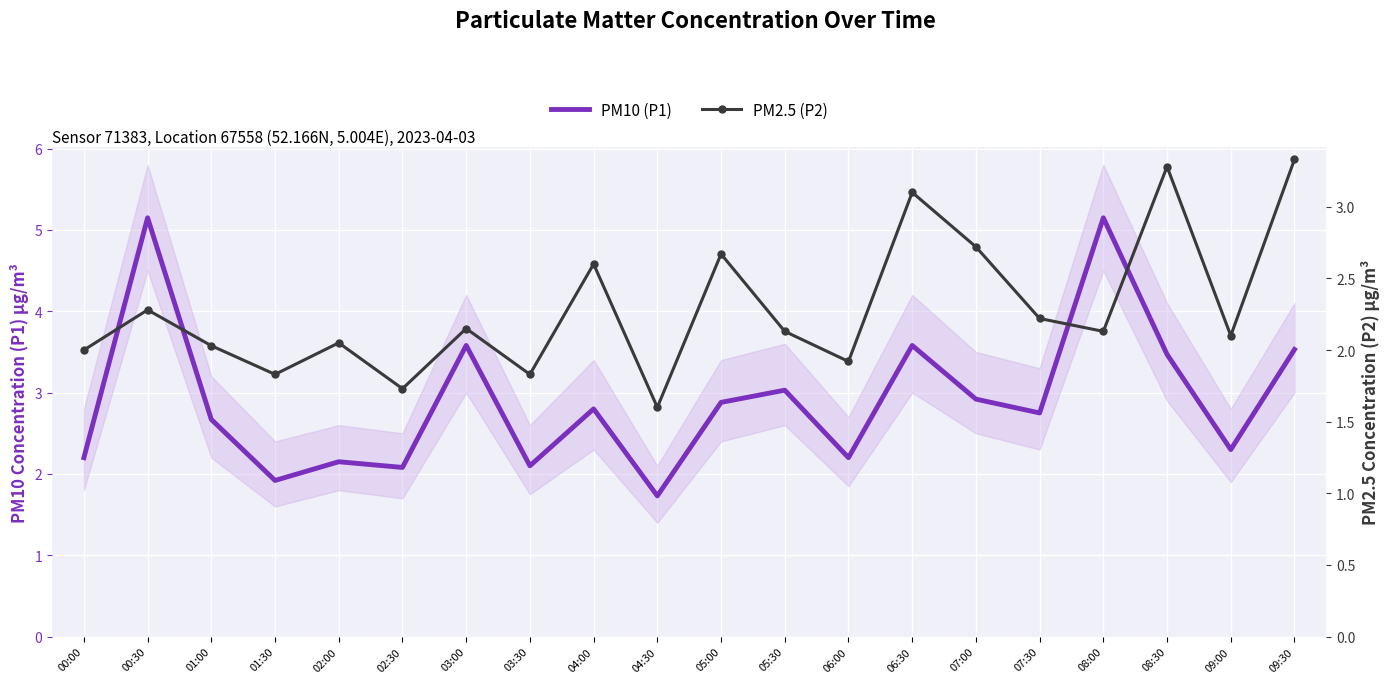

Read the PM2.5 (P2) value at 02:30.

1.7